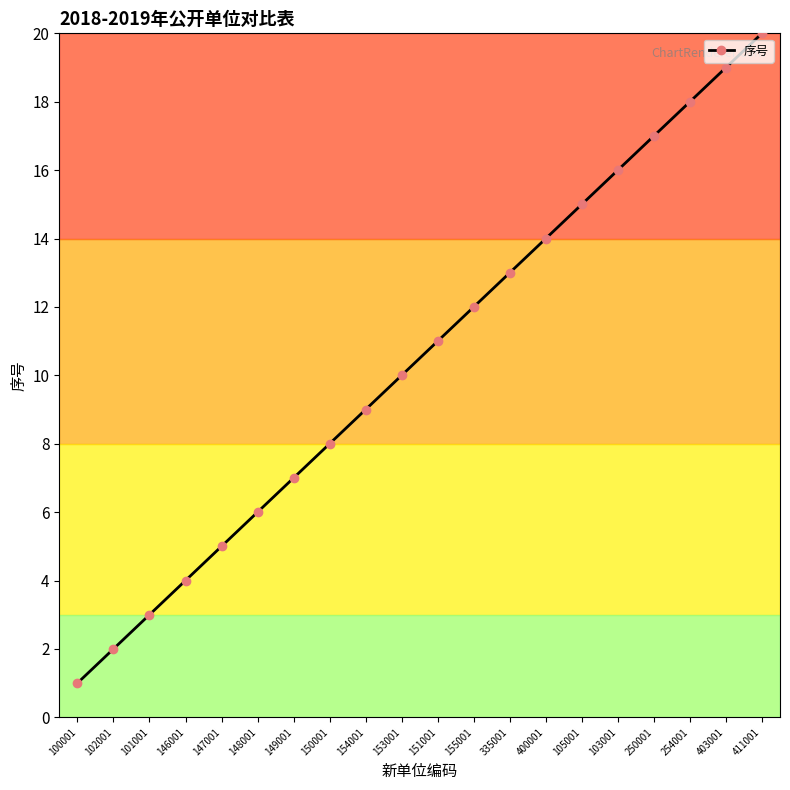

True or false: the data has more than 1 interior local peaks.

False